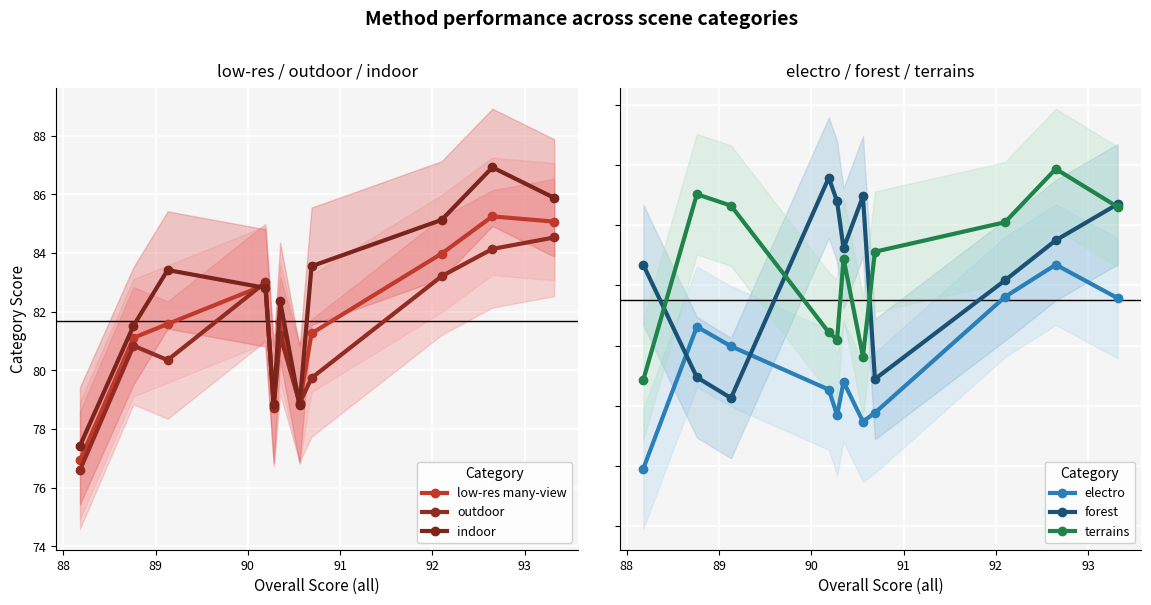

Which series has the largest range (max minus min)?

indoor